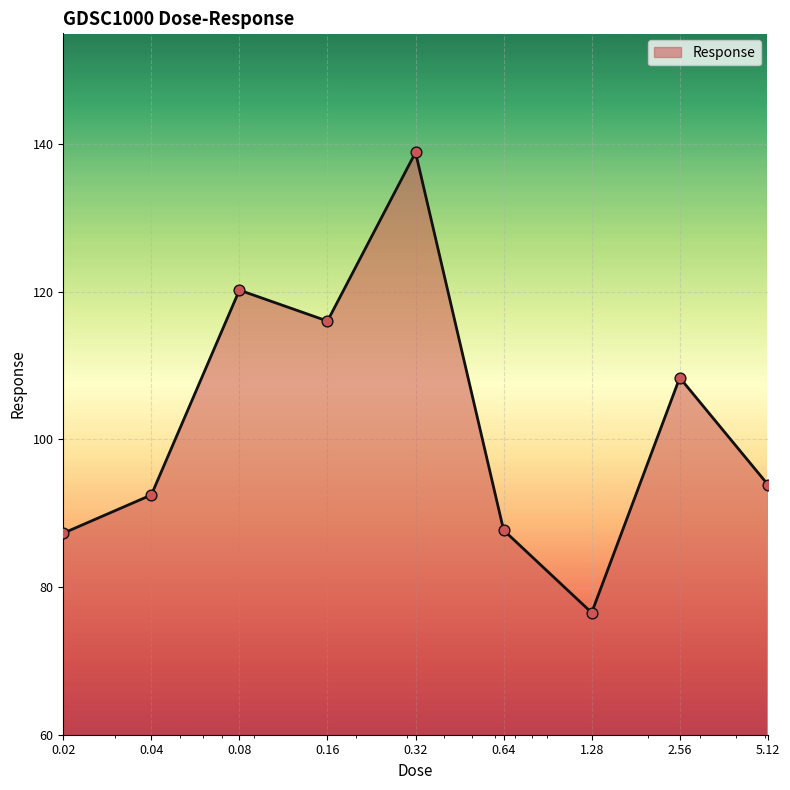

What is the difference between the maximum and minimum values?

62.3